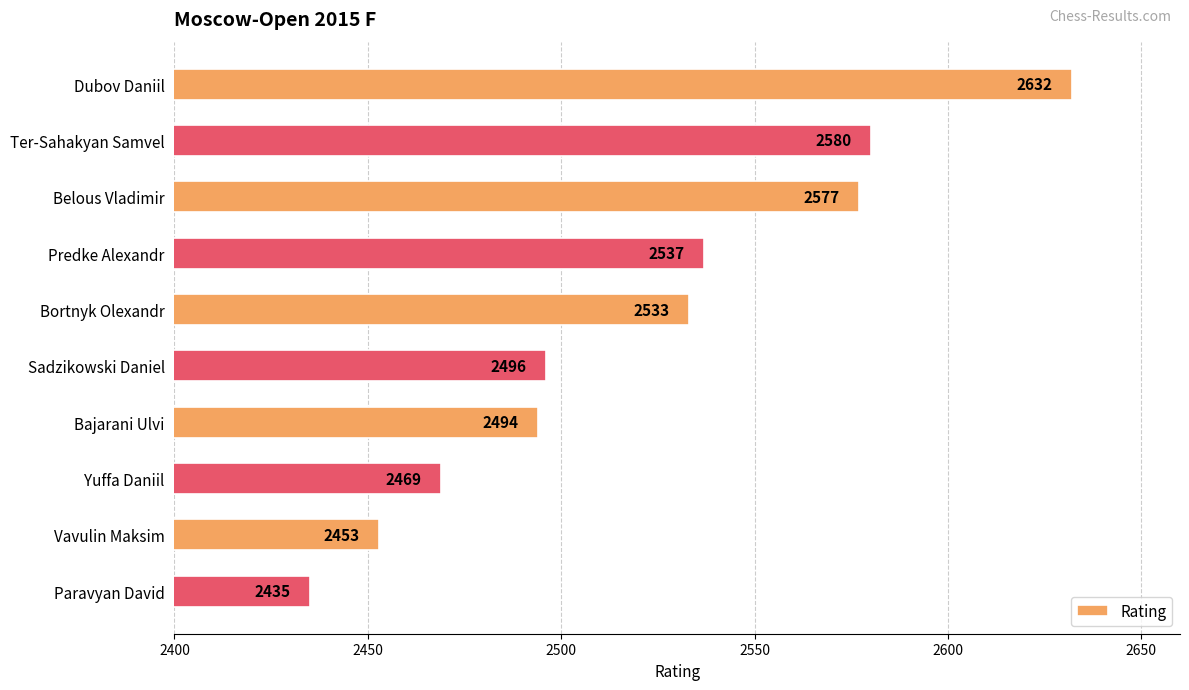

What is the average value?

2521